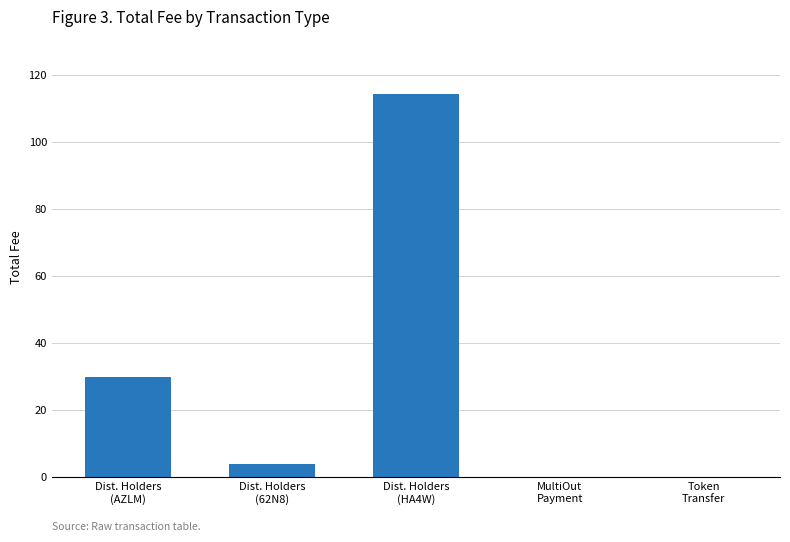

Are the bars horizontal?

No